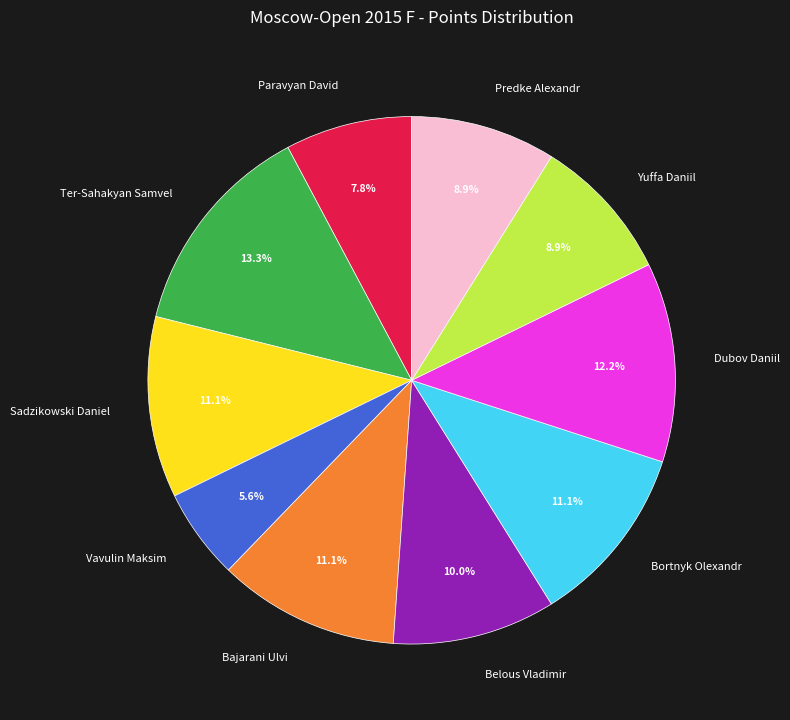

How many slices are in this pie chart?

10